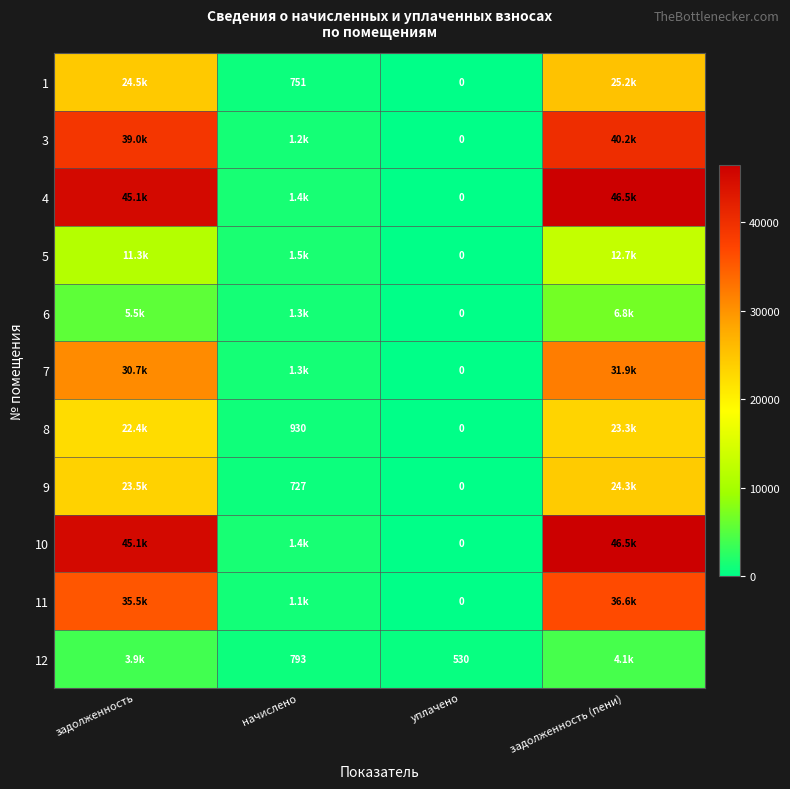

Rank the series by their maximum value, from highest to lowest.

4, 10, 3, 11, 7, 1, 9, 8, 5, 6, 12